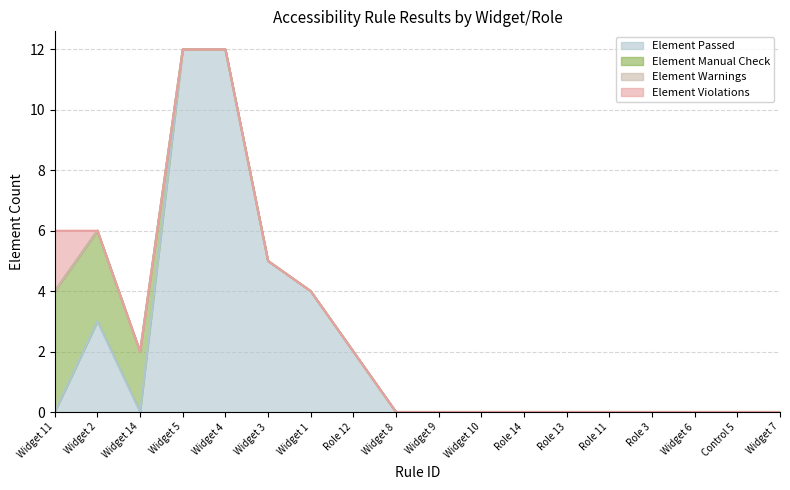

What is the label of the 17th point from the right?

Widget 2